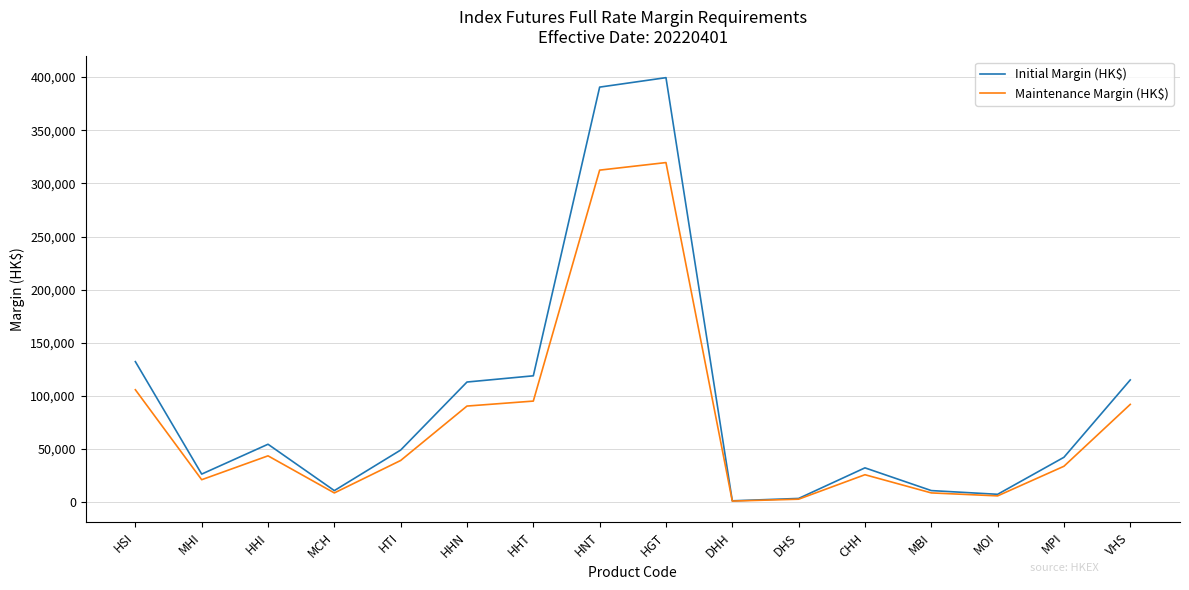

What is the difference between the highest and lowest values at HGT?

79893